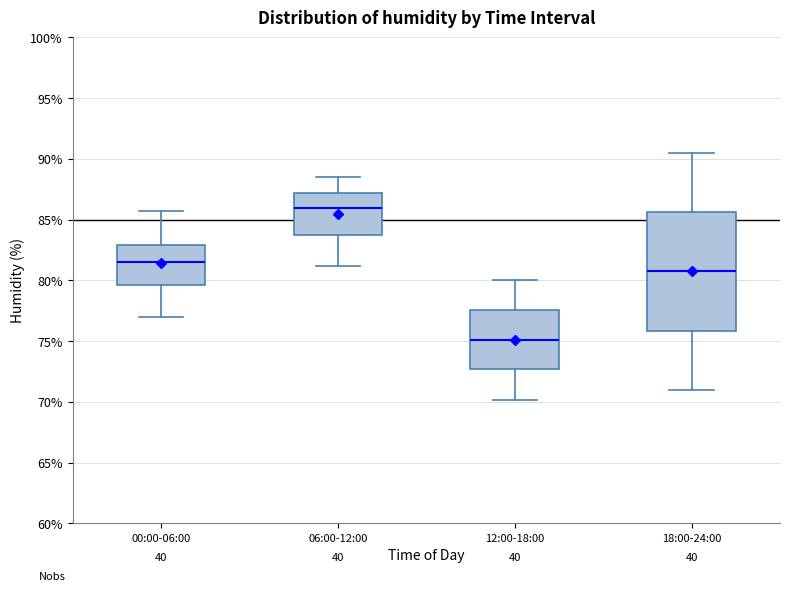

Reading left to right, transcribe this box plot: for each box, give where its median line is, the range the box spans, and where its two whiskers end, as read against the y-axis. The values are not printed on the chart, so give them approximately, as read against the axis.

00:00-06:00: median 81.5, box 79.5 to 83.0, whiskers 77.0 to 85.5
06:00-12:00: median 86.0, box 83.5 to 87.0, whiskers 81.0 to 88.5
12:00-18:00: median 75.0, box 72.5 to 77.5, whiskers 70.0 to 80.0
18:00-24:00: median 81.0, box 76.0 to 85.5, whiskers 71.0 to 90.5